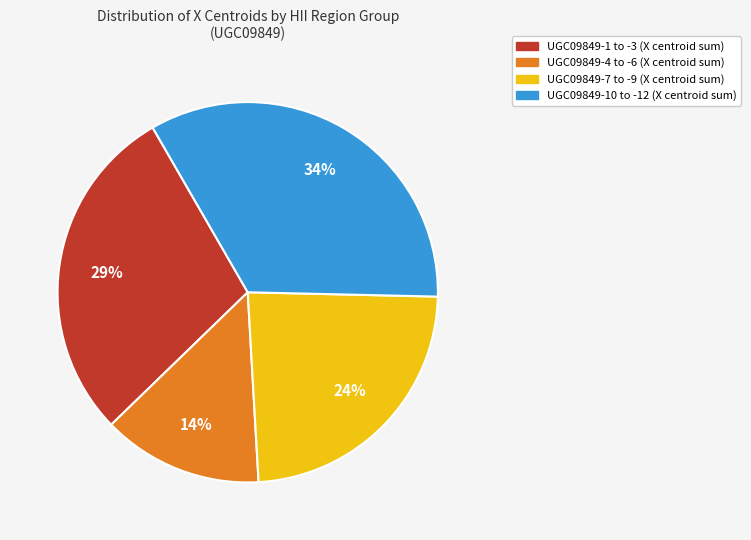

To the nearest percent, what is the difference between the largest and smallest slice percentages?

20%